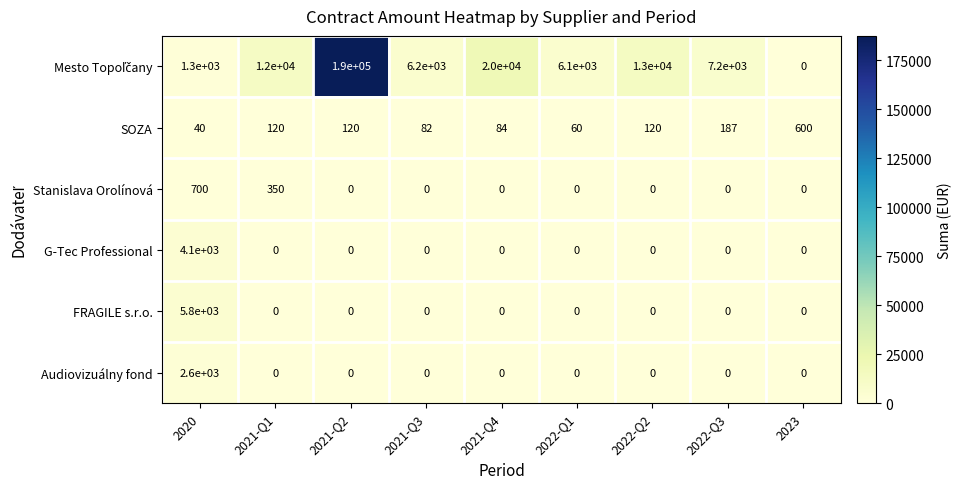

What is the minimum value for SOZA?

40